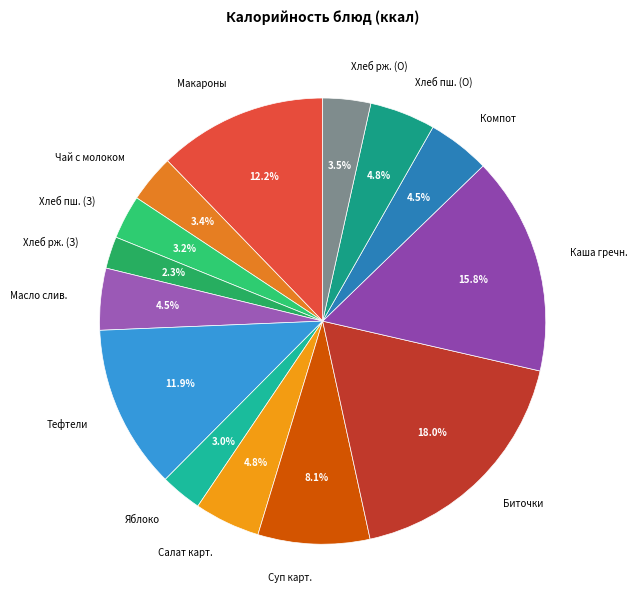

Do Хлеб рж. (З) and Каша гречн. together represent more than half of the pie?

No